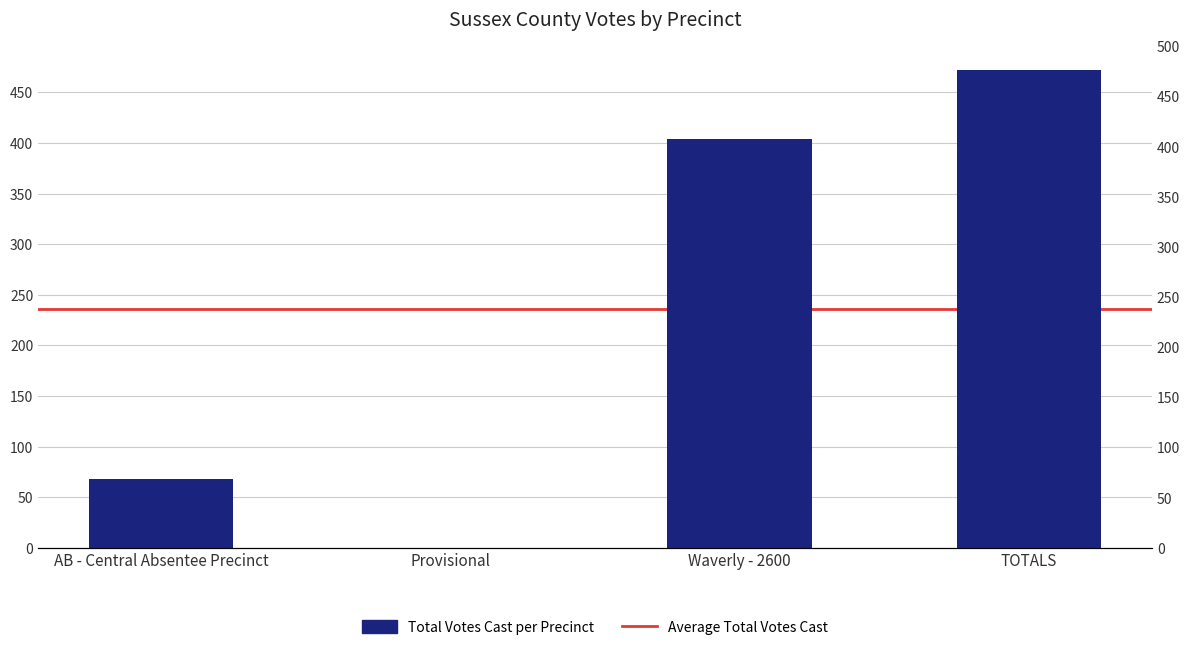

What is the ratio of the value at Waverly - 2600 to the value at AB - Central Absentee Precinct?

5.9